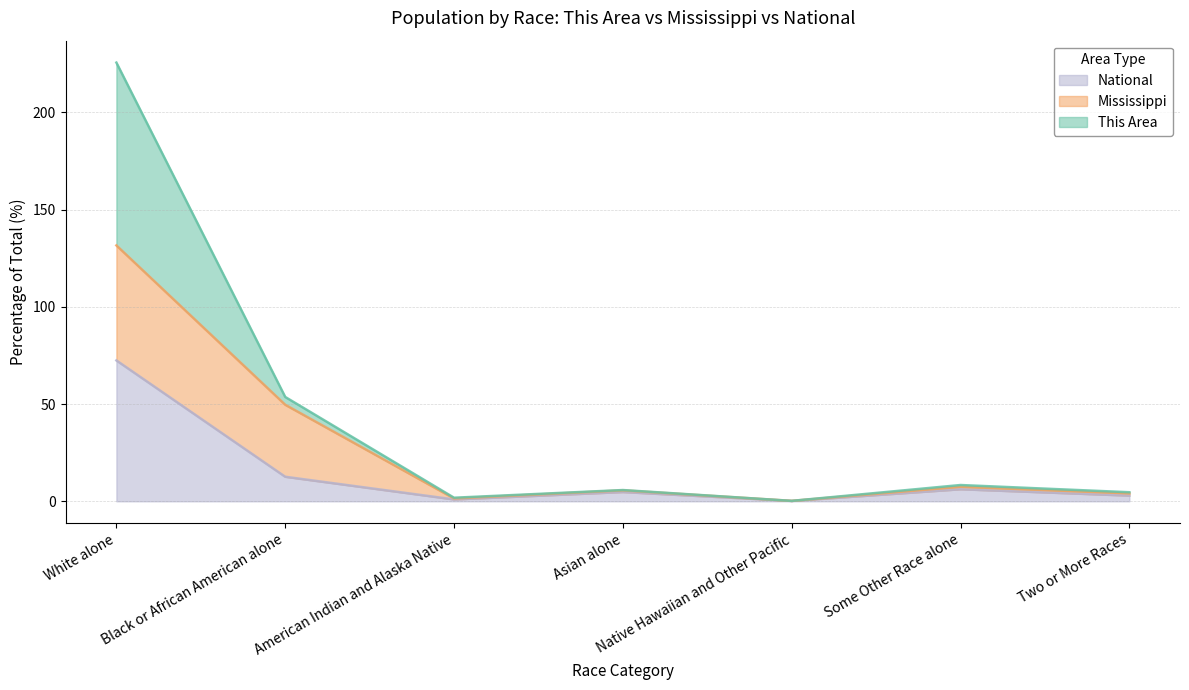

The value of National at Some Other Race alone is 6.2. True or false?

True